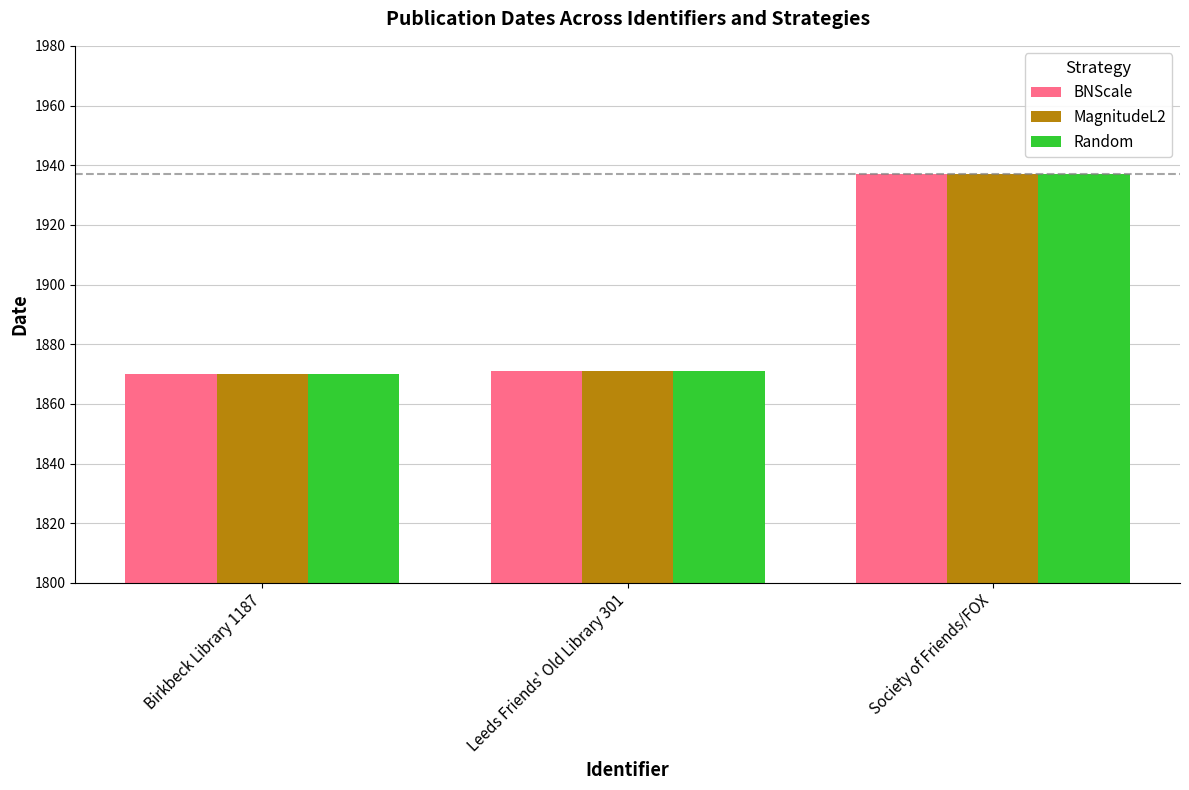

The Random series shows 1871 at Leeds Friends' Old Library 301. True or false?

True